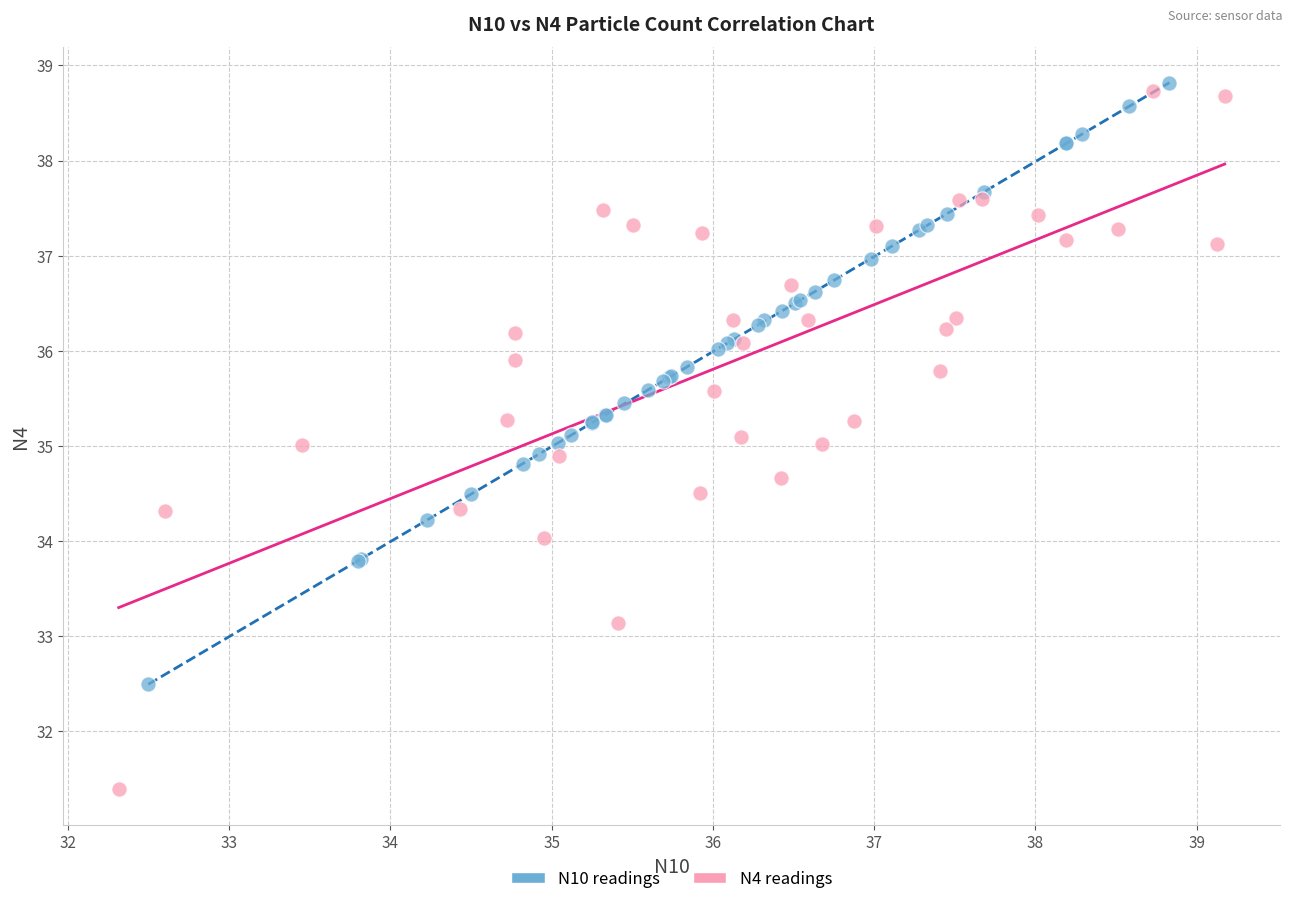

Which series has the largest Y range (max minus min)?

N4 readings